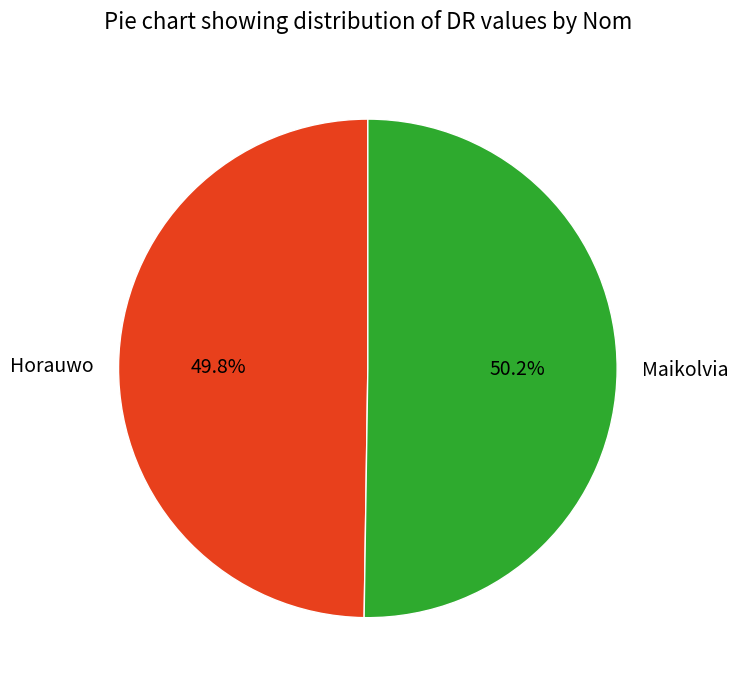

Does any single category account for the majority?

Yes